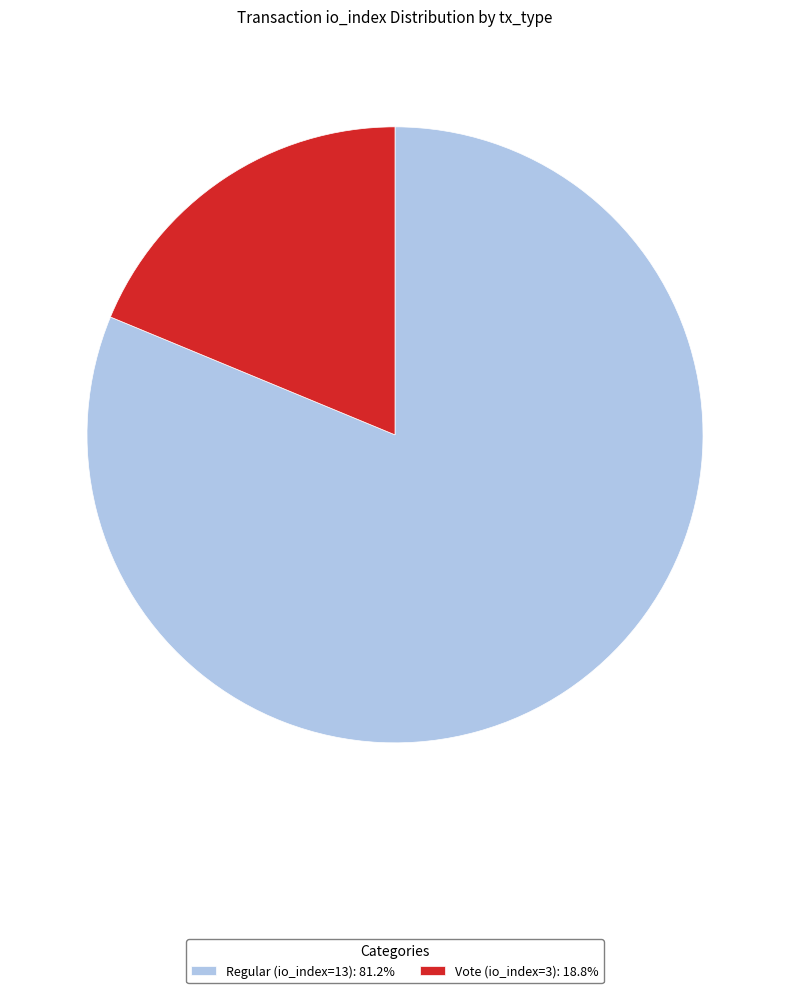

Is there any slice that represents more than half of the pie?

Yes